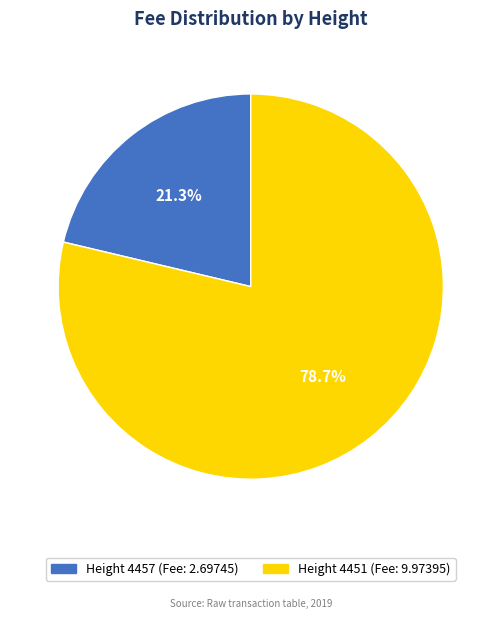

Which slice is the smallest?

4457